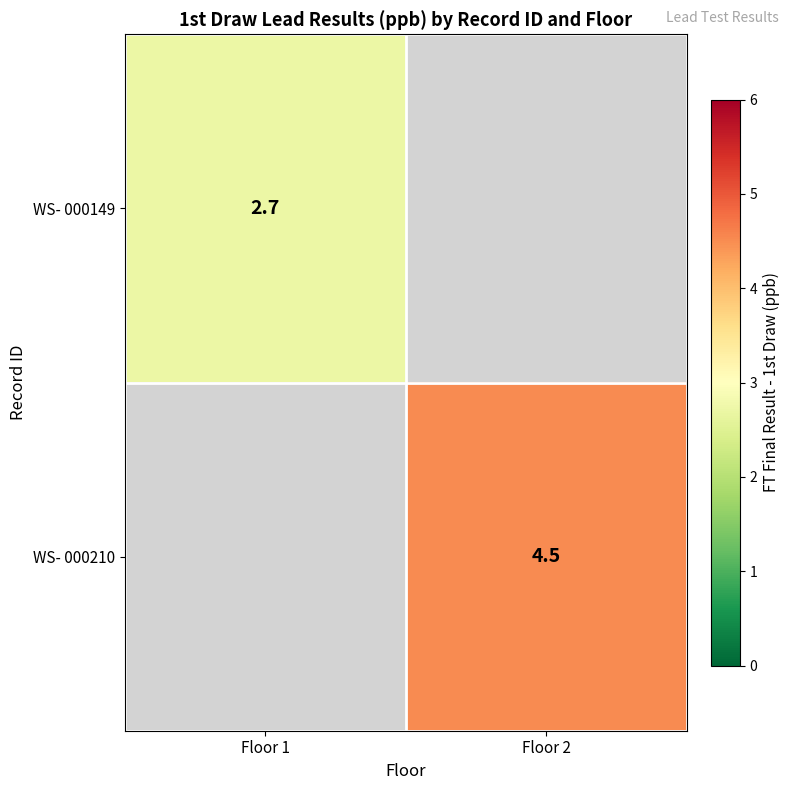

What is the minimum value shown in the chart?

2.7